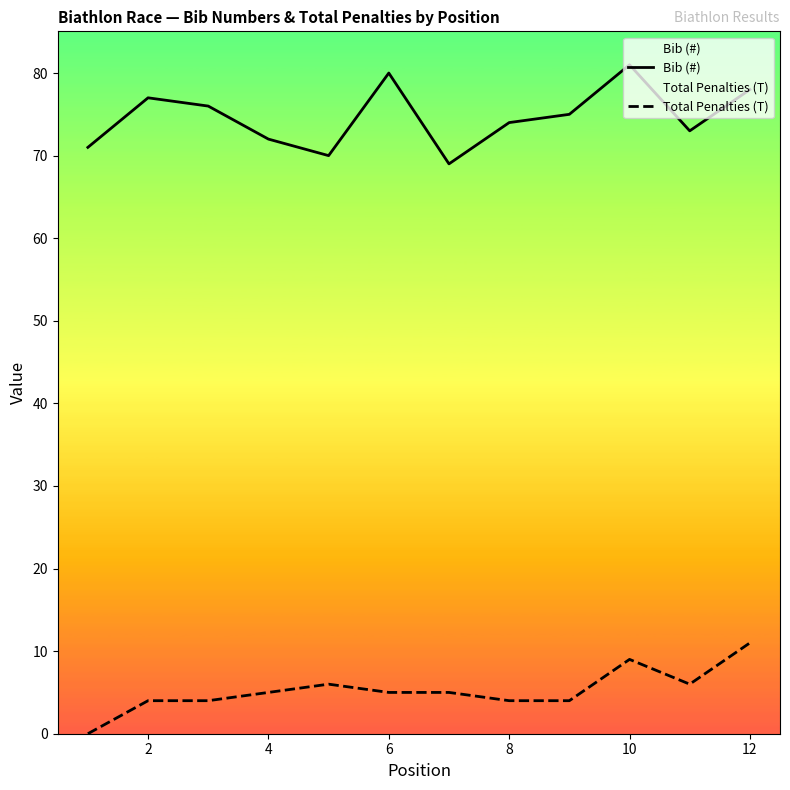

Which series has the largest range (max minus min)?

Bib (#)